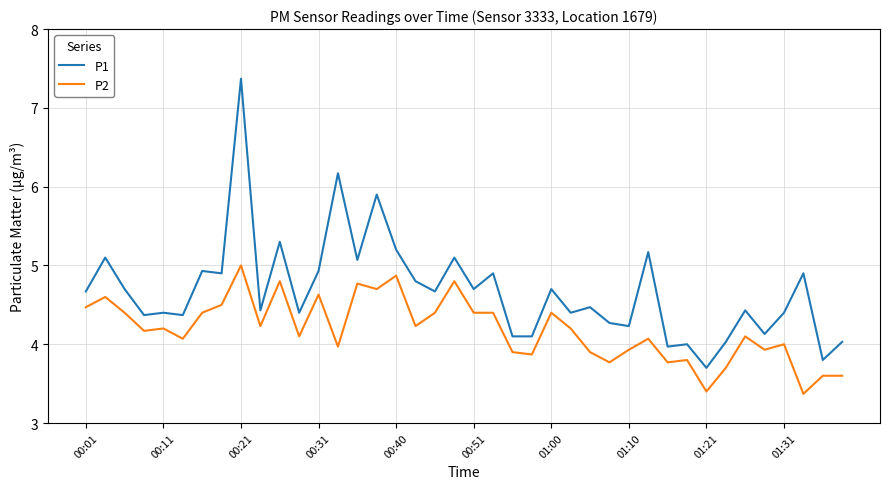

What is the lowest value of the P2 series?

3.4